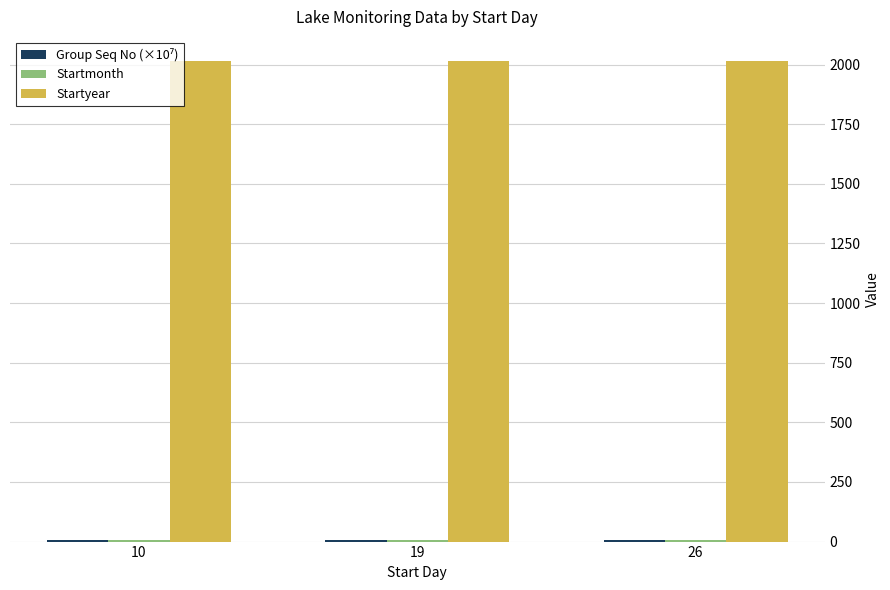

What is the maximum value for Startyear?

2015.0